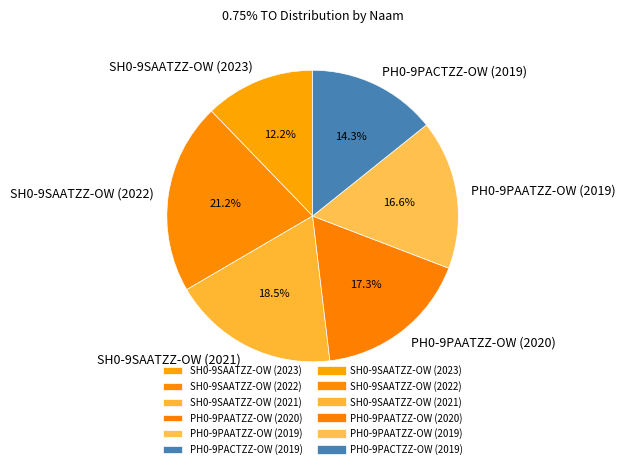

The PH0-9PAATZZ-OW (2020) slice represents 17% of the pie. True or false?

True